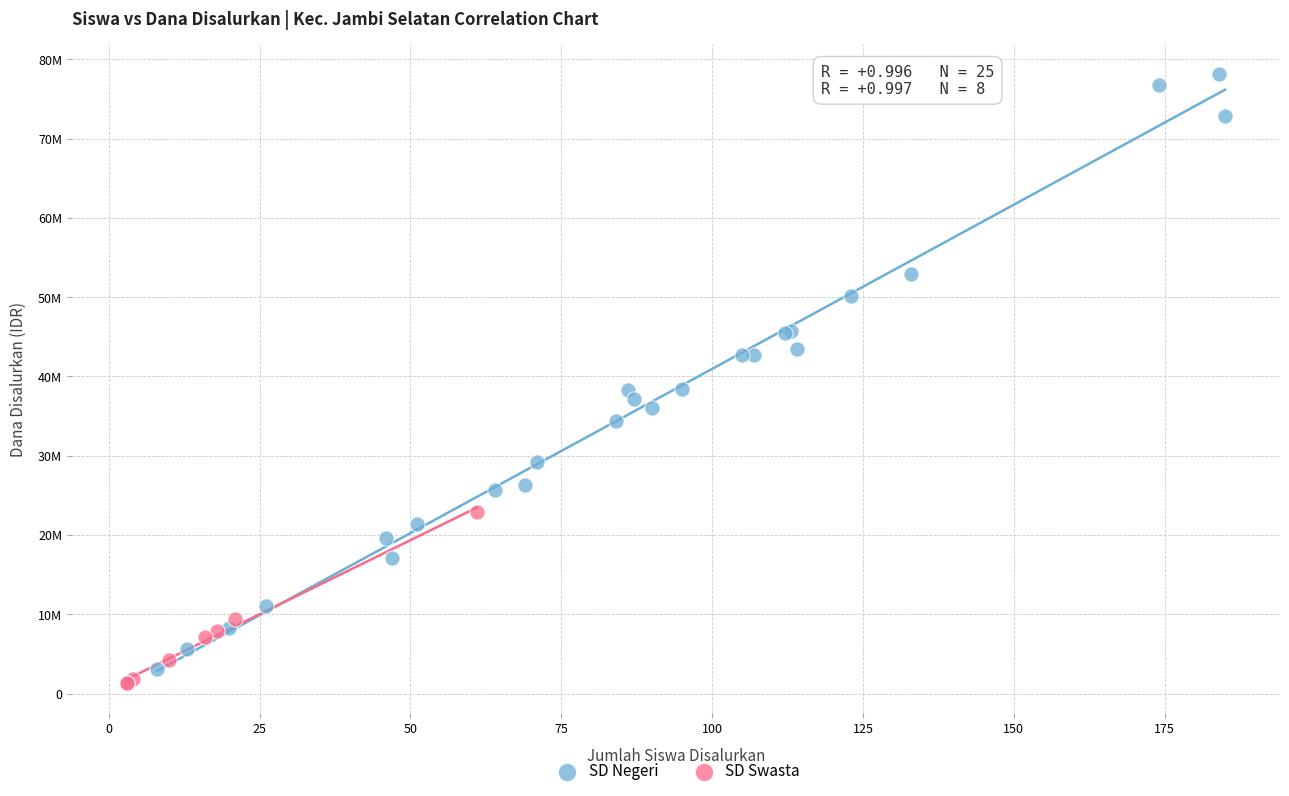

What are all the series names shown in the legend?

SD Negeri, SD Swasta